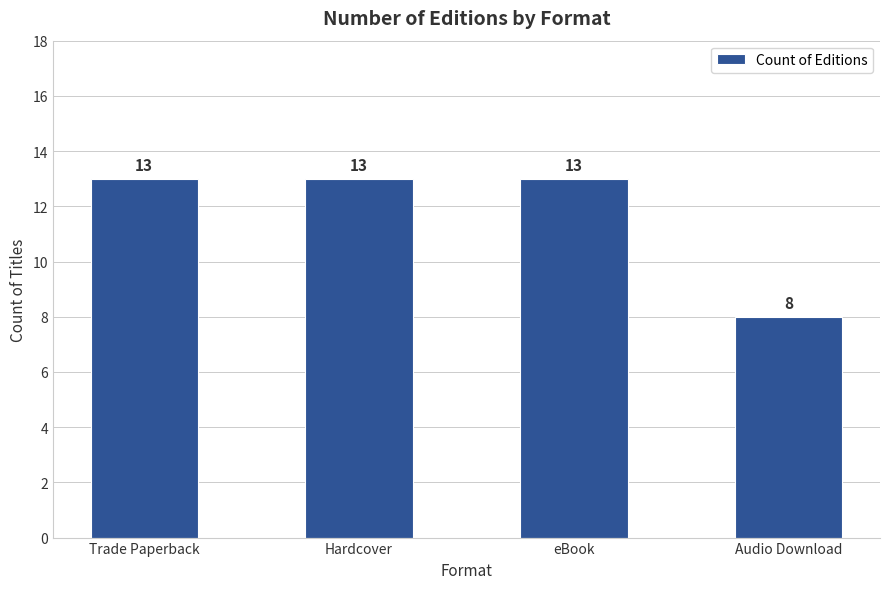

How many values are between 13 and 14?

3